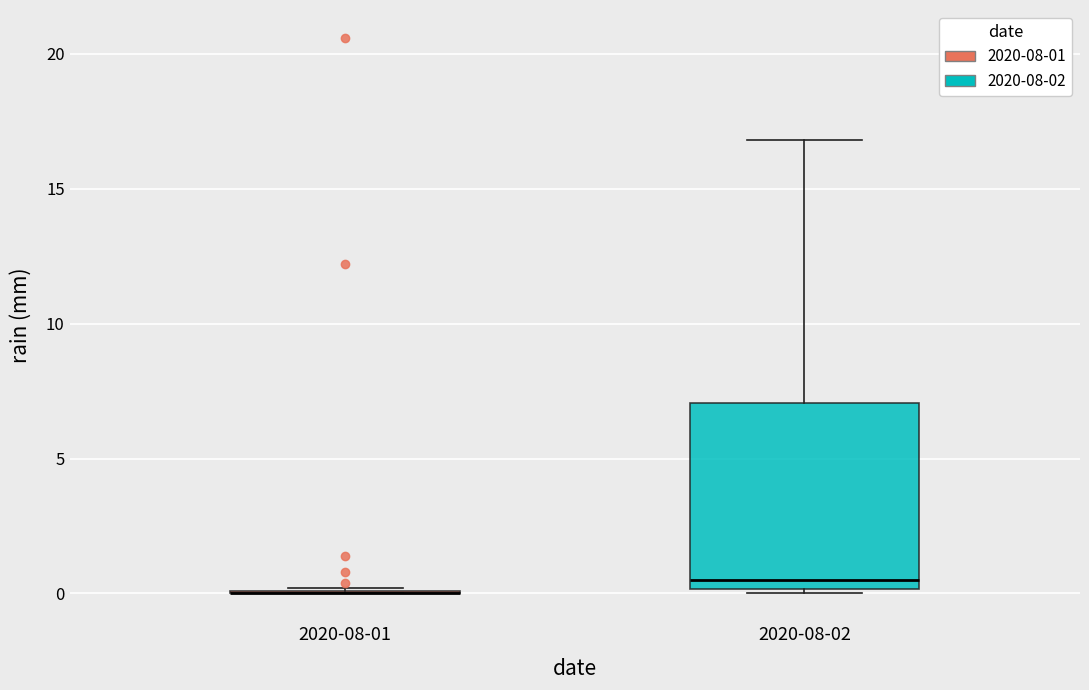

Reading left to right, read every box against the y-axis: the position of its median line, the range the box covers, and the ends of its whiskers. The values are not printed on the chart, so give them approximately, as read against the axis.

2020-08-01: box collapsed to a line at 0.0, whiskers 0.0 to 0.0
2020-08-02: median 0.5, box 0.0 to 7.0, whiskers 0.0 (just below the box's lower edge) to 17.0